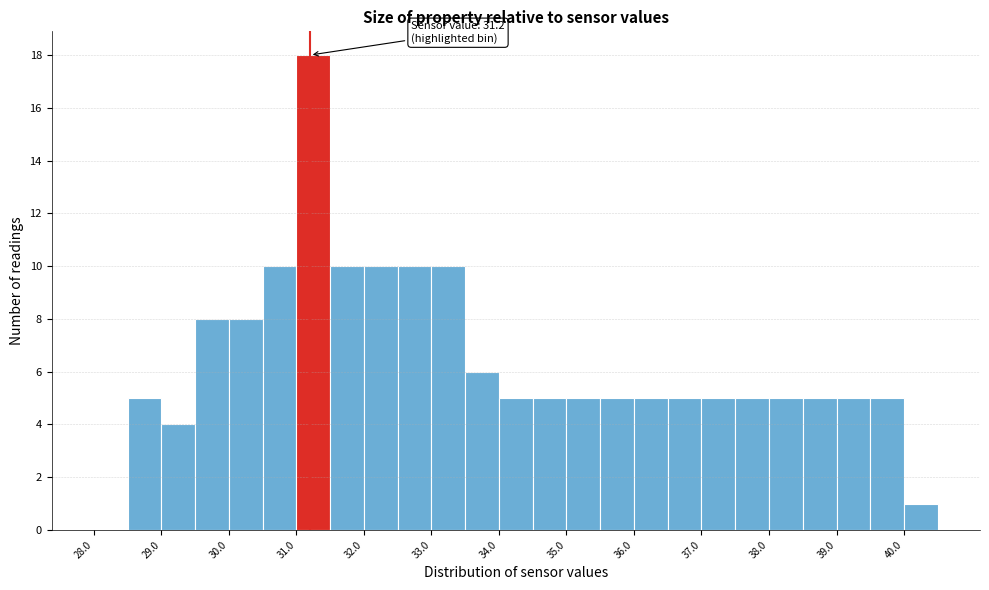

Over which range of the x-axis is the bar tallest?

31.0 to 31.5